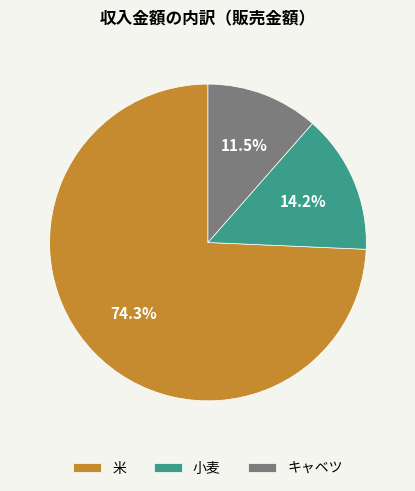

Is it true that 小麦 is 8% of the pie?

False